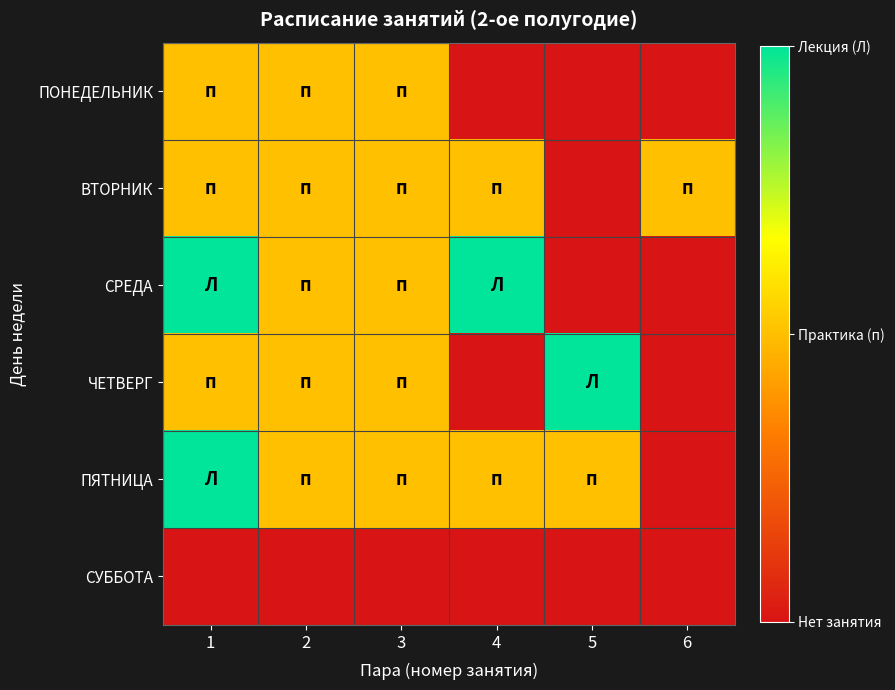

Which has a higher value, 1 or 4?

1